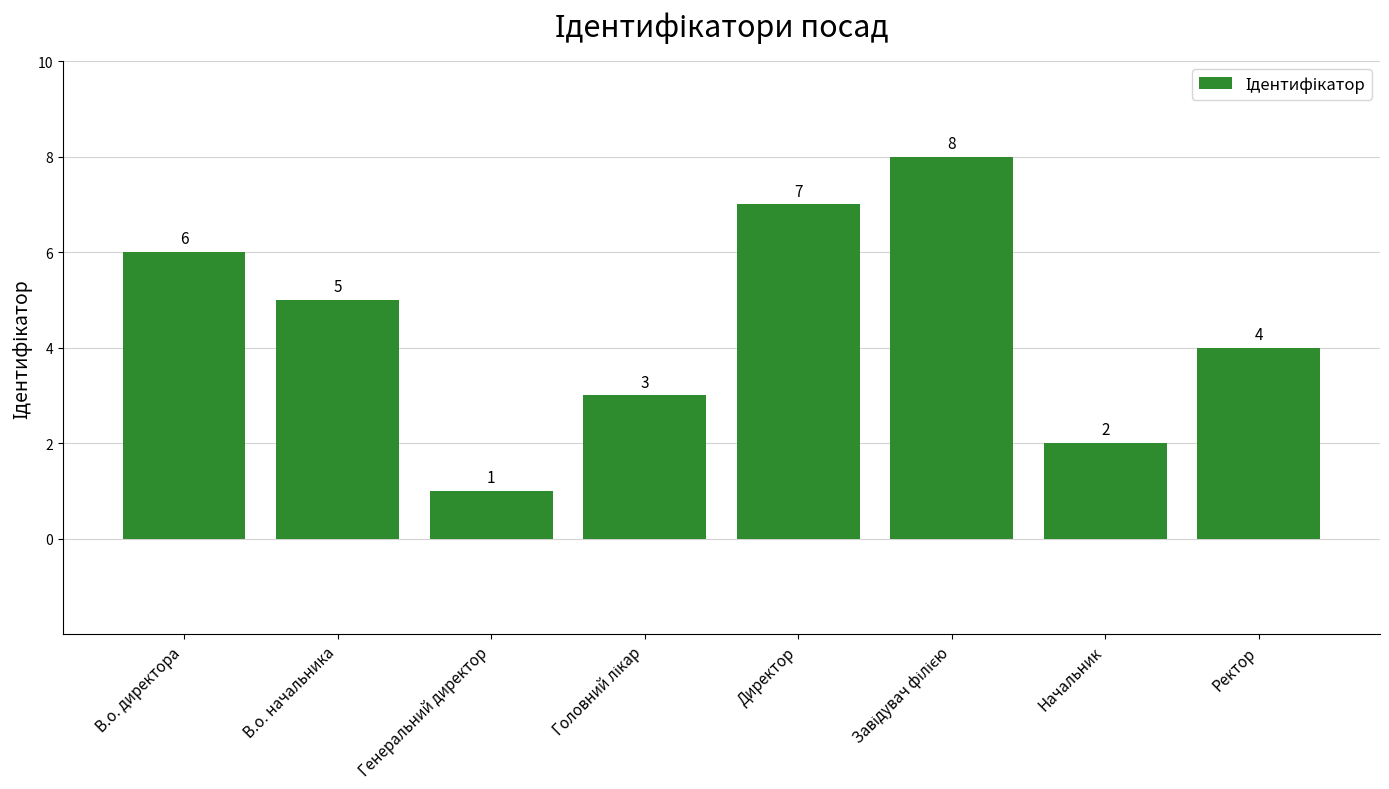

What is the sum of the values at В.о. директора and Генеральний директор?

7